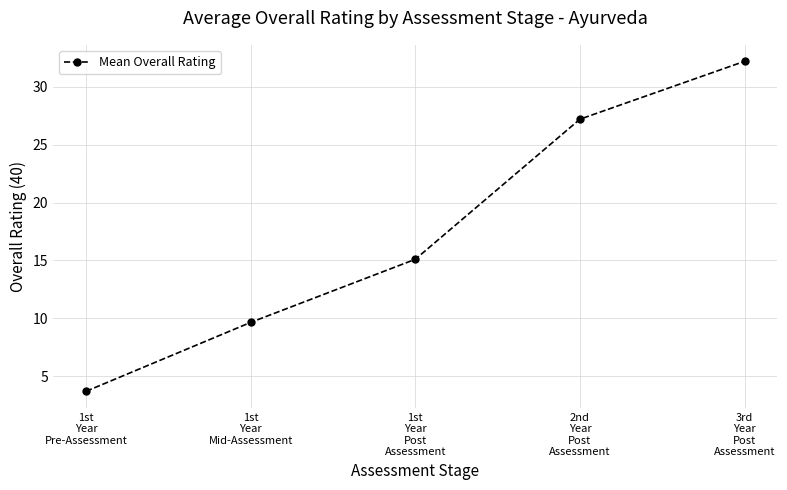

Is it true that the value at 1st
Year
Mid-Assessment is 9.7?

True